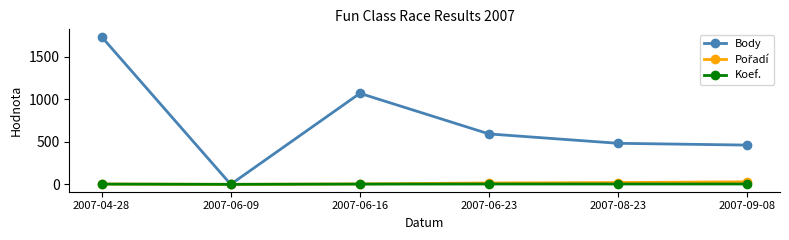

What is the total value across all series at 2007-04-28?

1741